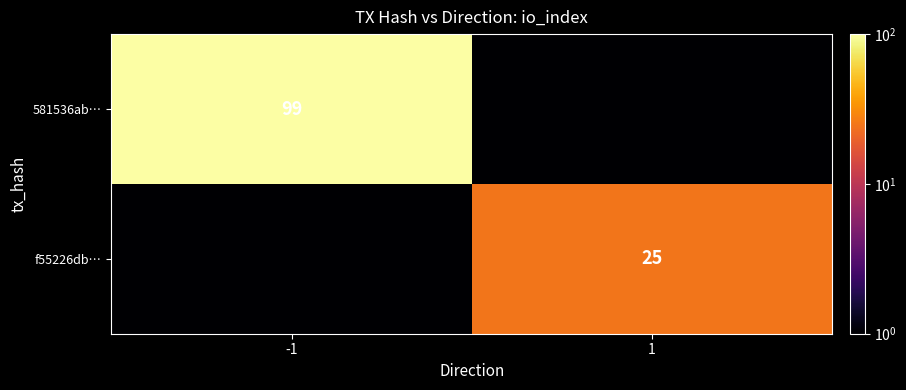

Is it true that f55226db… equals 37.9 at 1?

False